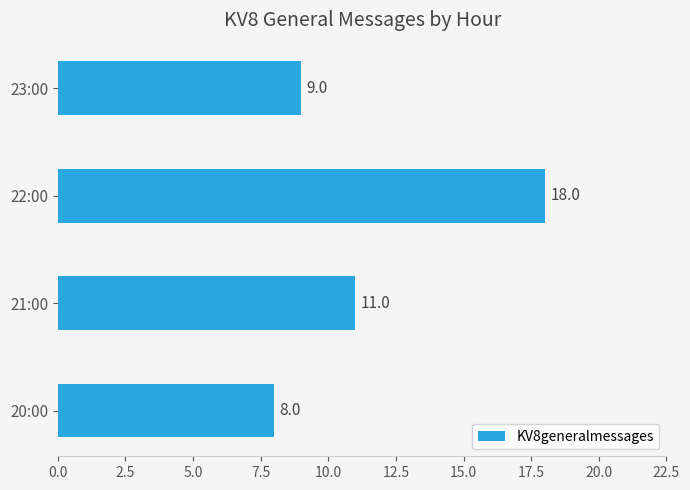

List the labels in order of value, largest first.

22:00, 21:00, 23:00, 20:00